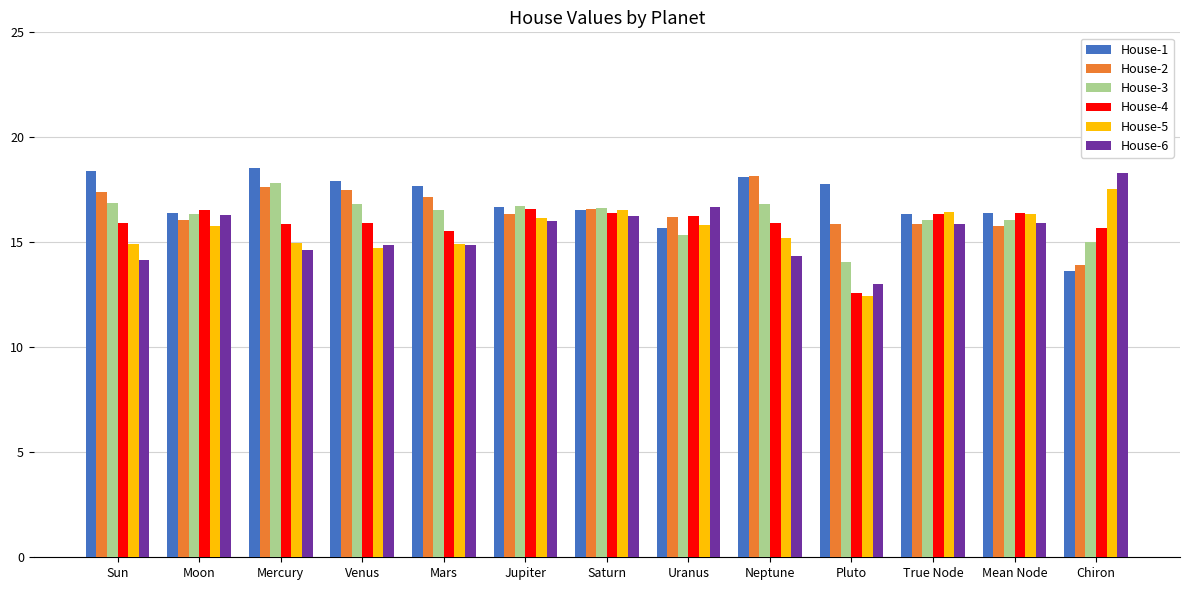

What is the label of the 3rd bar from the left?

Mercury